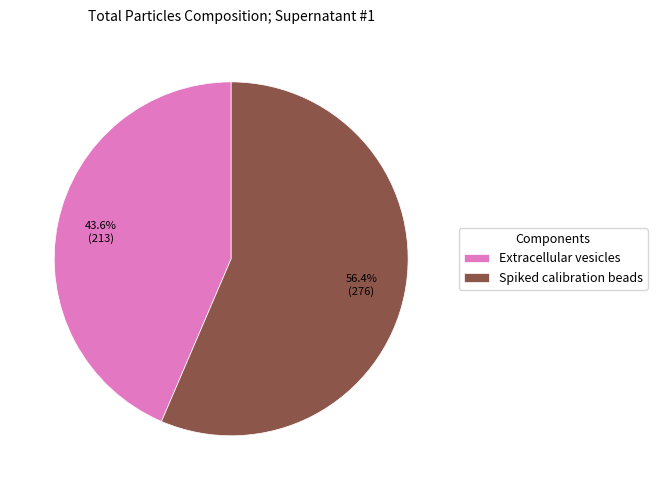

Does any single category account for the majority?

Yes